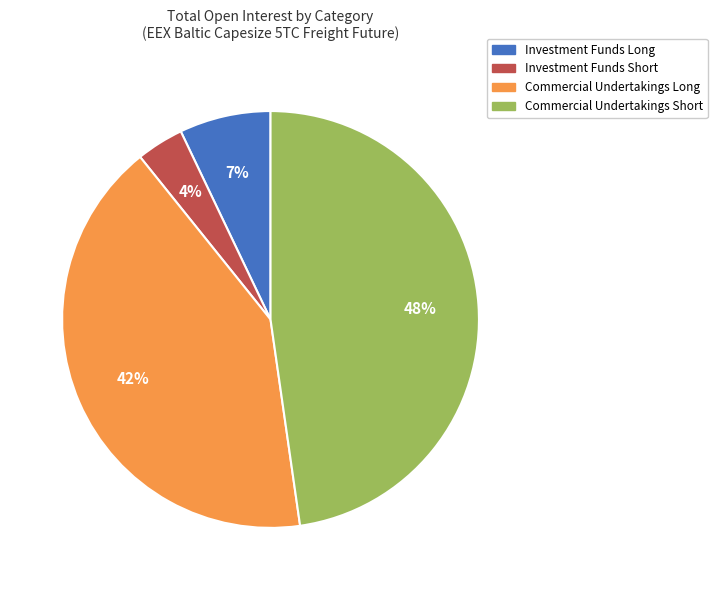

Do Investment Funds Short and Commercial Undertakings Short together represent more than half of the pie?

Yes